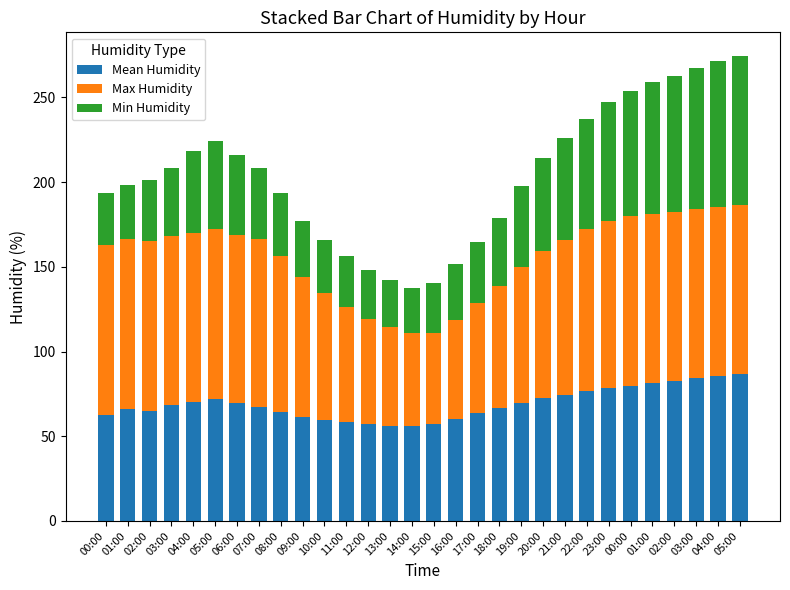

How many categories are shown in the chart?

30